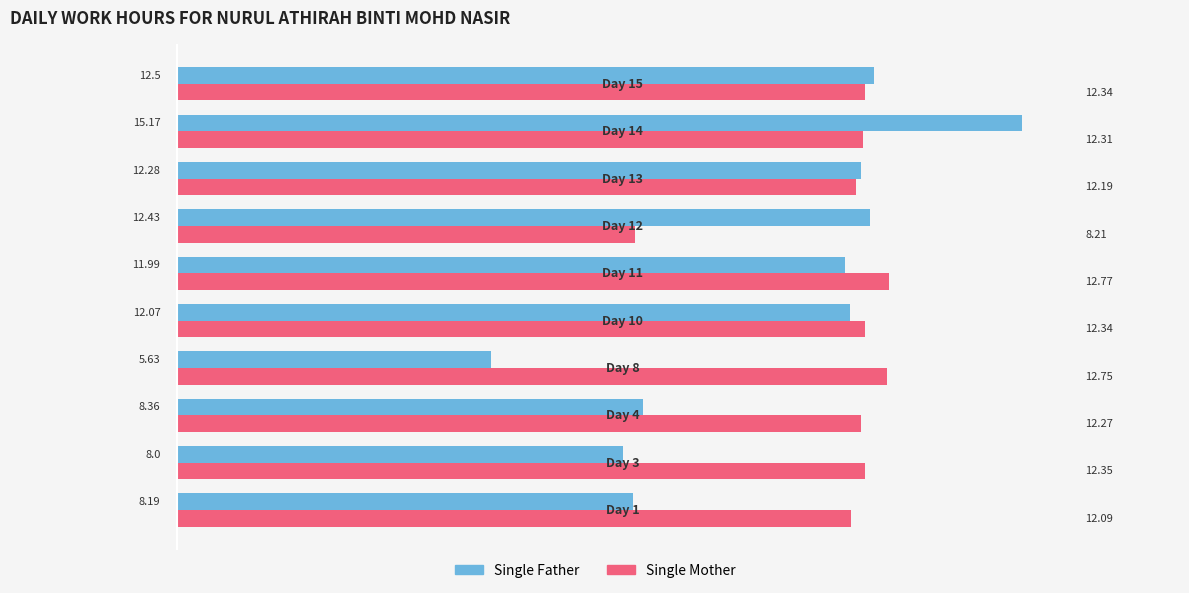

What is the average value of the Single Father series?

10.7